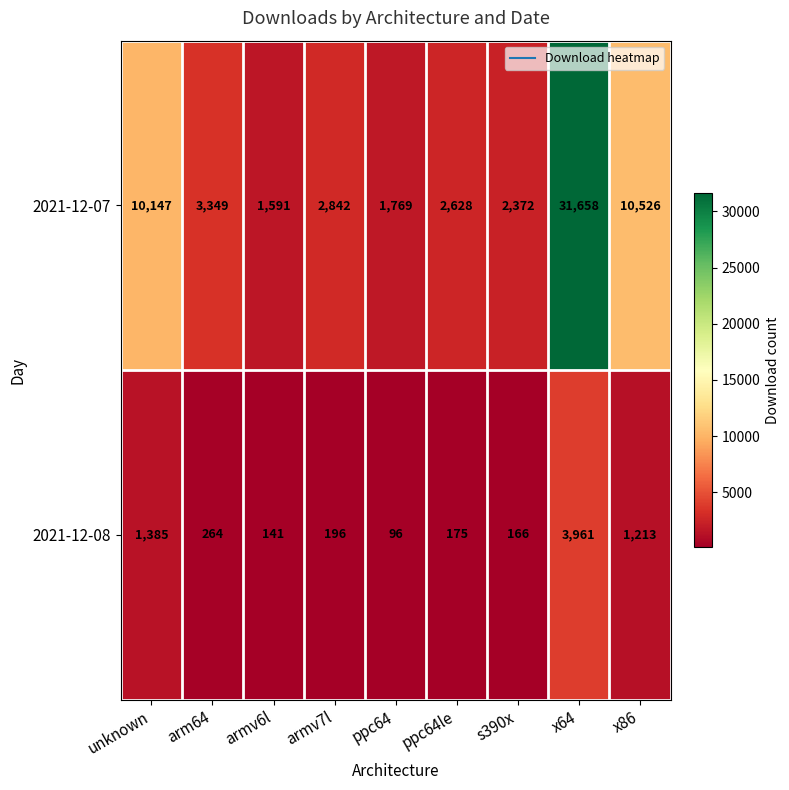

Reading right to left, transcribe all the data shown in this chart.

2021-12-07: 10526	31658	2372	2628	1769	2842	1591	3349	10147
2021-12-08: 1213	3961	166	175	96	196	141	264	1385